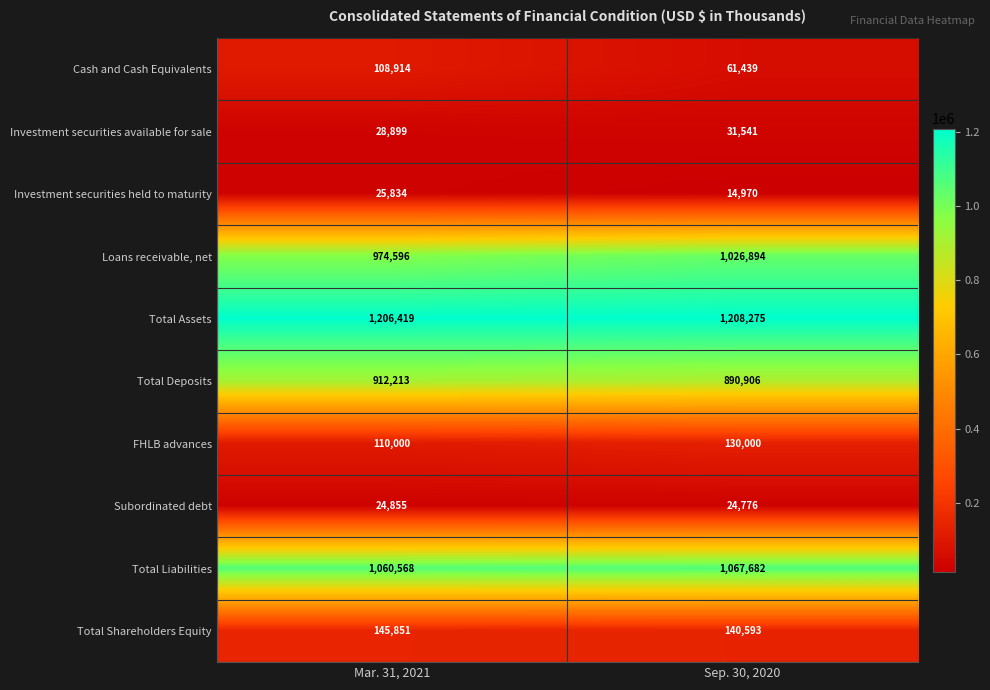

How many values in the Loans receivable, net series are below 1026894?

1